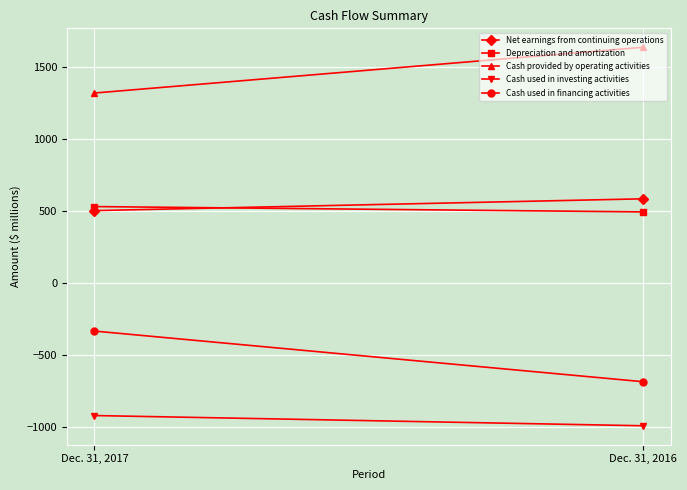

Which series has the largest total across all categories?

Cash provided by operating activities